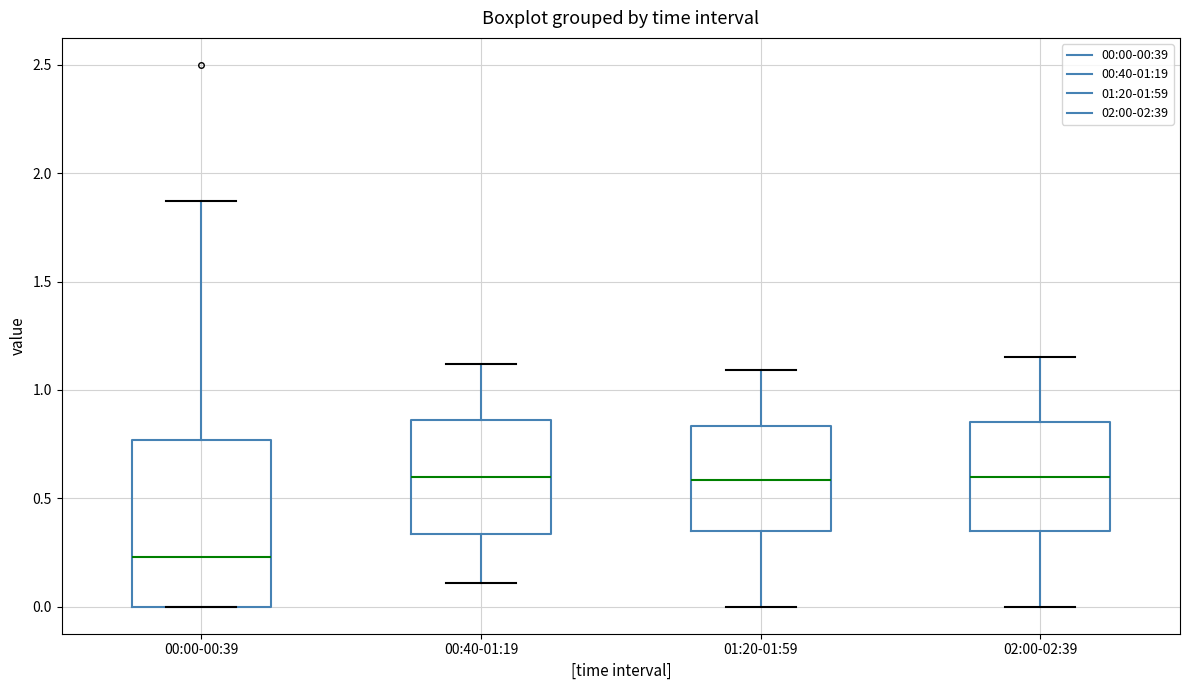

Reading left to right, read every box against the y-axis: the position of its median line, the range the box covers, and the ends of its whiskers. The values are not printed on the chart, so give them approximately, as read against the axis.

00:00-00:39: median 0.25, box 0.00 to 0.75, whiskers 0.00 to 1.85
00:40-01:19: median 0.60, box 0.35 to 0.85, whiskers 0.10 to 1.10
01:20-01:59: median 0.60, box 0.35 to 0.85, whiskers 0.00 to 1.10
02:00-02:39: median 0.60, box 0.35 to 0.85, whiskers 0.00 to 1.15